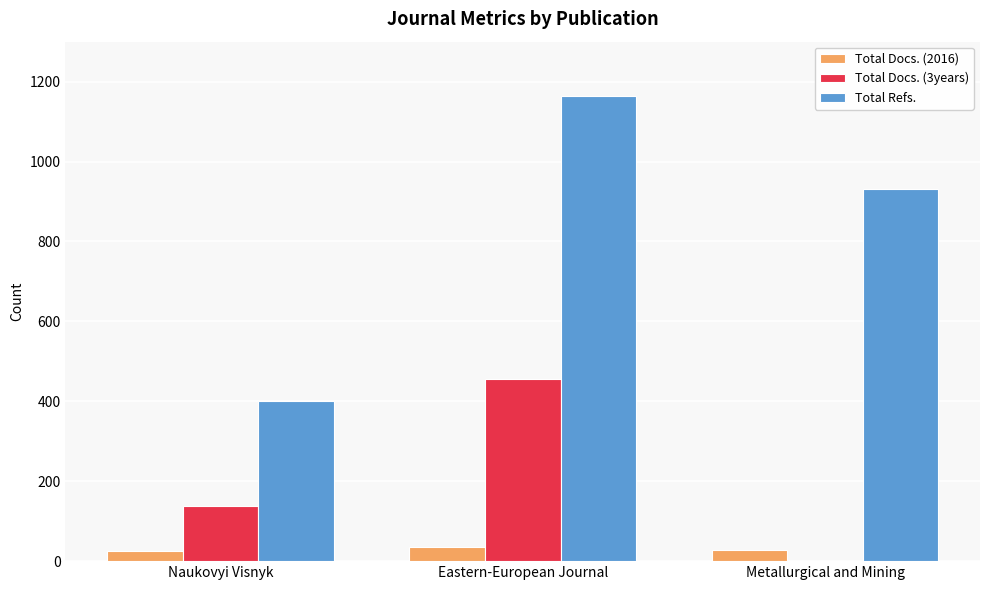

At which category is the sum across all series the highest?

Eastern-European Journal